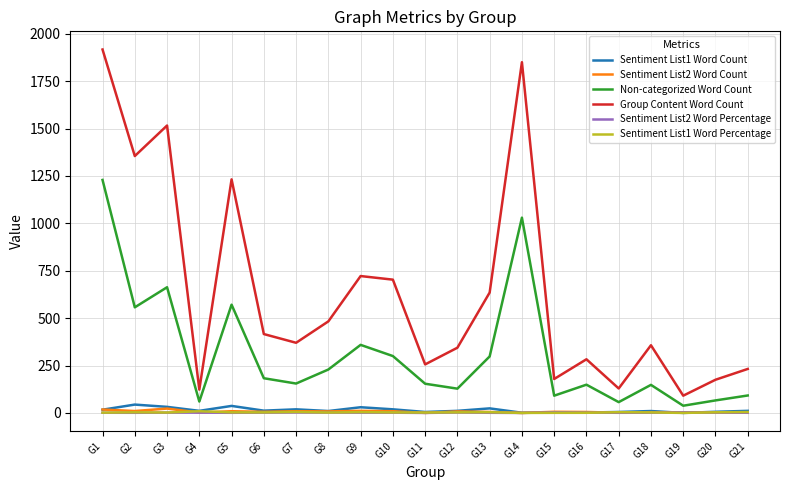

True or false: Group Content Word Count and Non-categorized Word Count intersect in this chart.

False